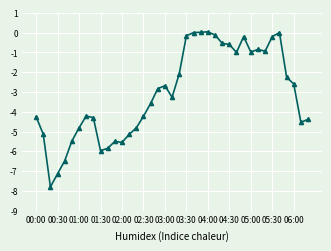

What is the sum of all values?

-120.4